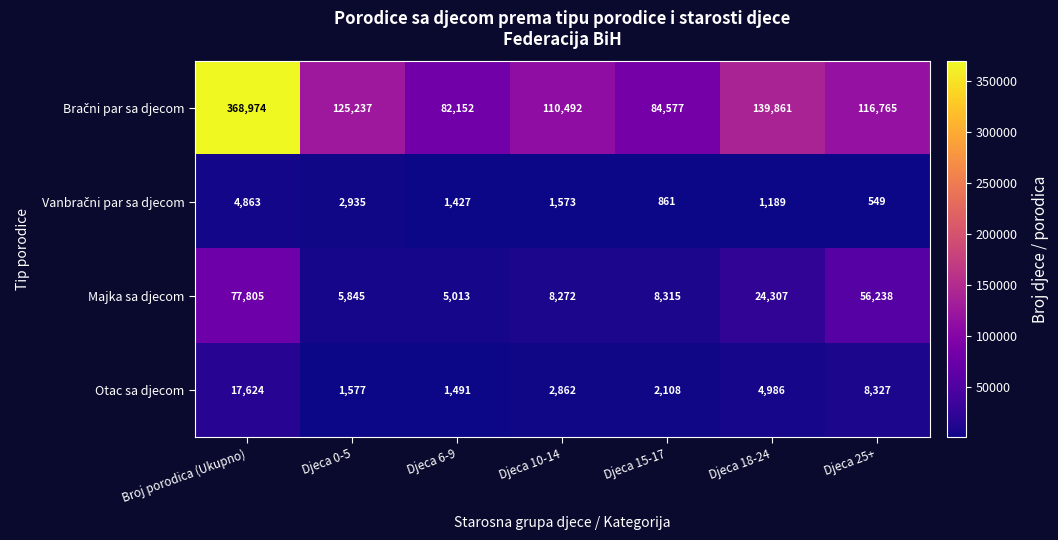

How many data points does each series have?

7